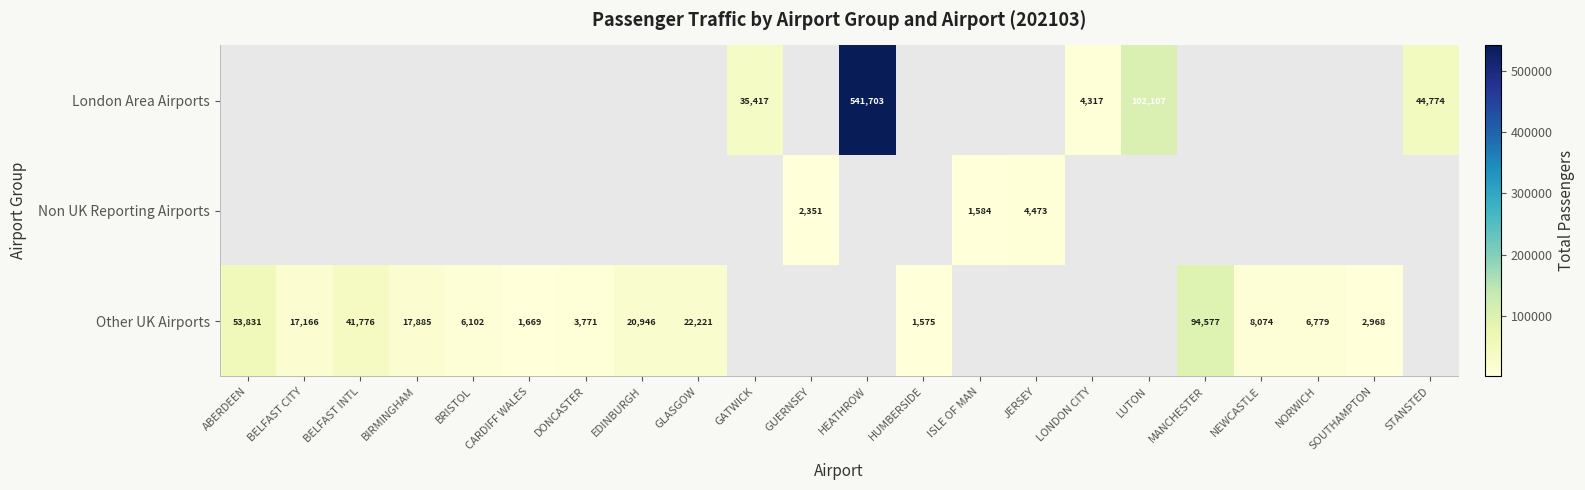

True or false: Other UK Airports has a value of 20946 at EDINBURGH.

True